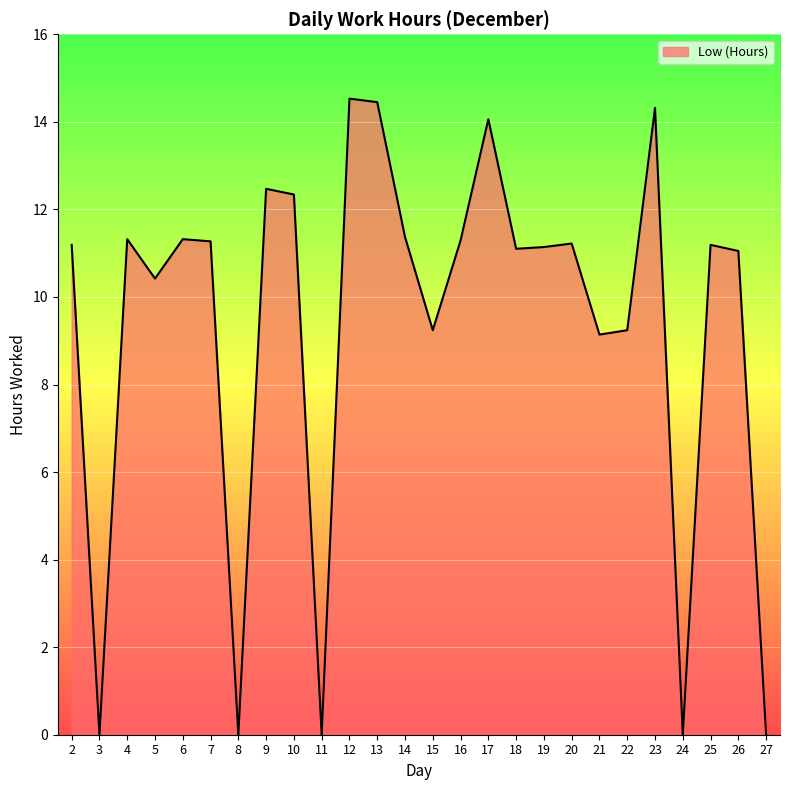

Where is the first local maximum?

4